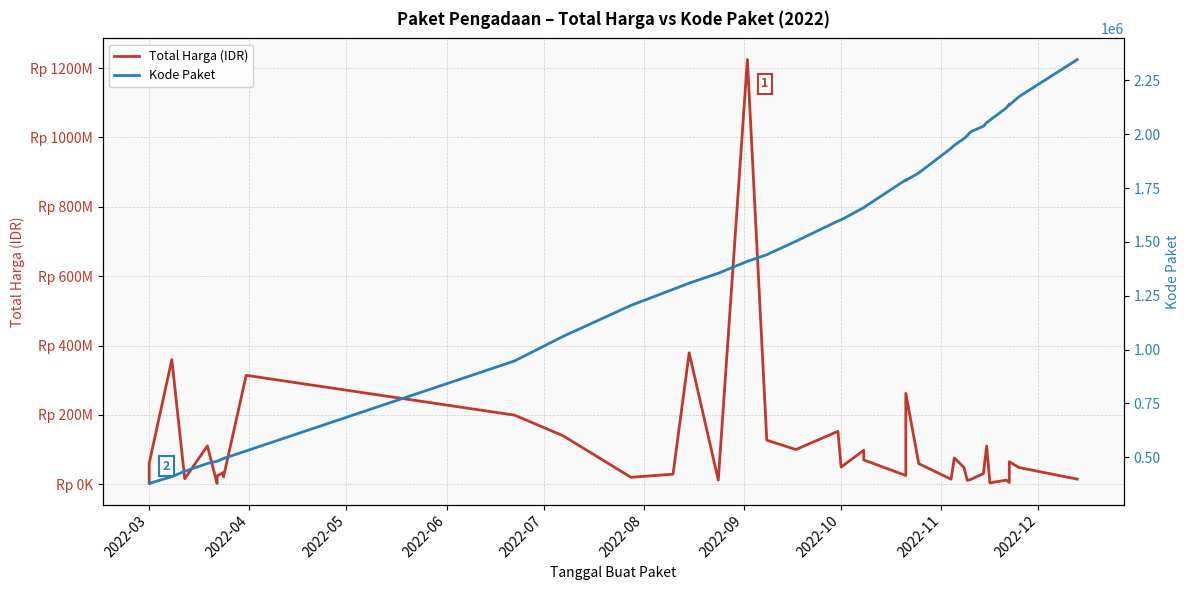

True or false: Kode Paket and Total Harga (IDR) intersect in this chart.

False